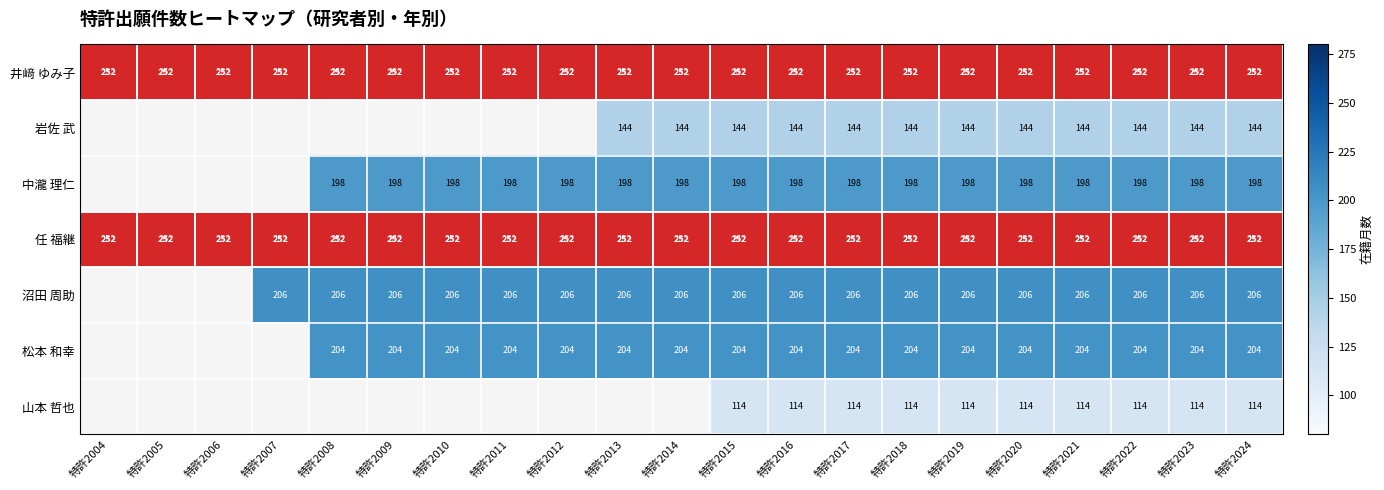

Which category has the lowest value across all series?

特許2015